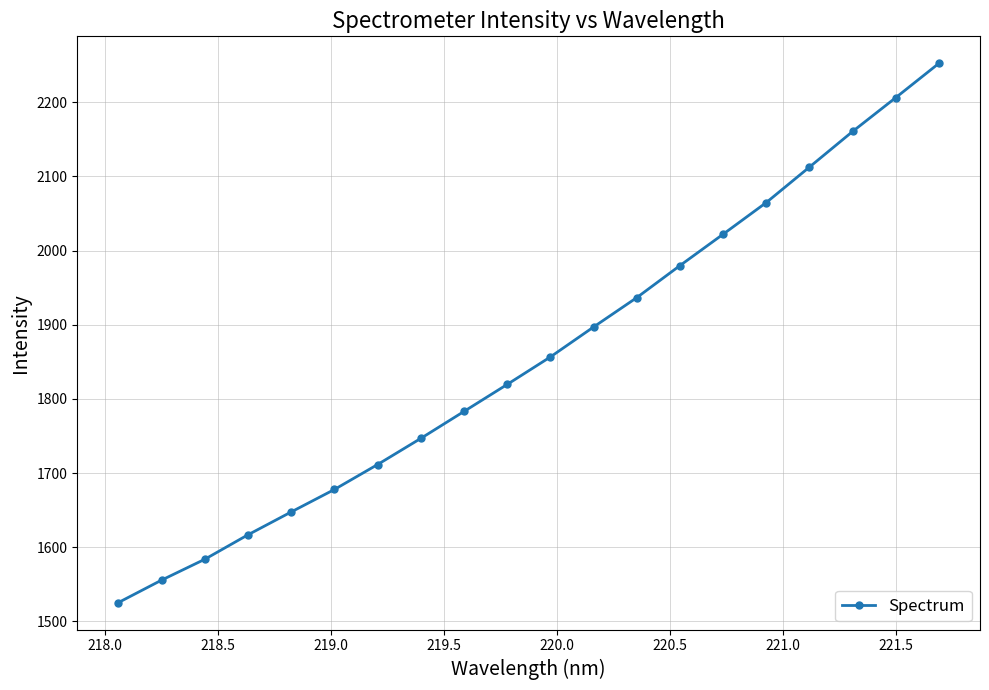

Reading left to right, transcribe all the data shown in this chart.

1525.3	1555.6	1583.7	1616.8	1647.6	1677.9	1711.5	1746.8	1783.1	1819.6	1856.6	1897.0	1936.6	1979.8	2022.2	2064.9	2112.7	2160.7	2206.4	2252.6